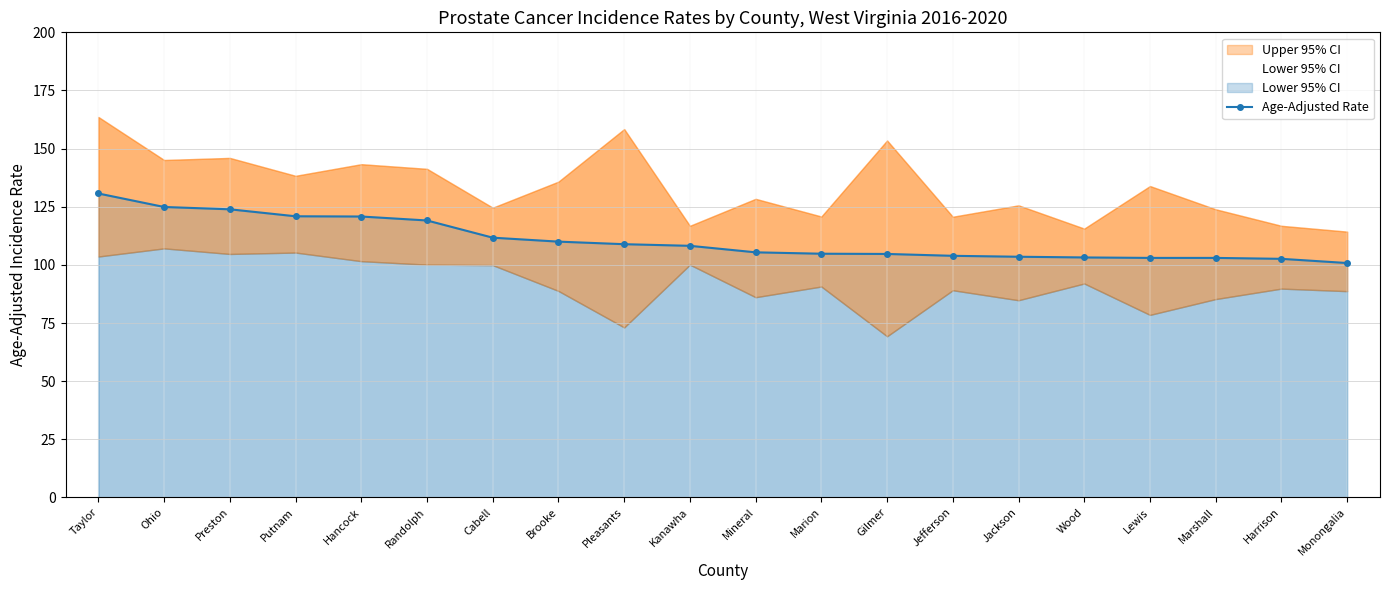

Count the number of values greater than 108.

10